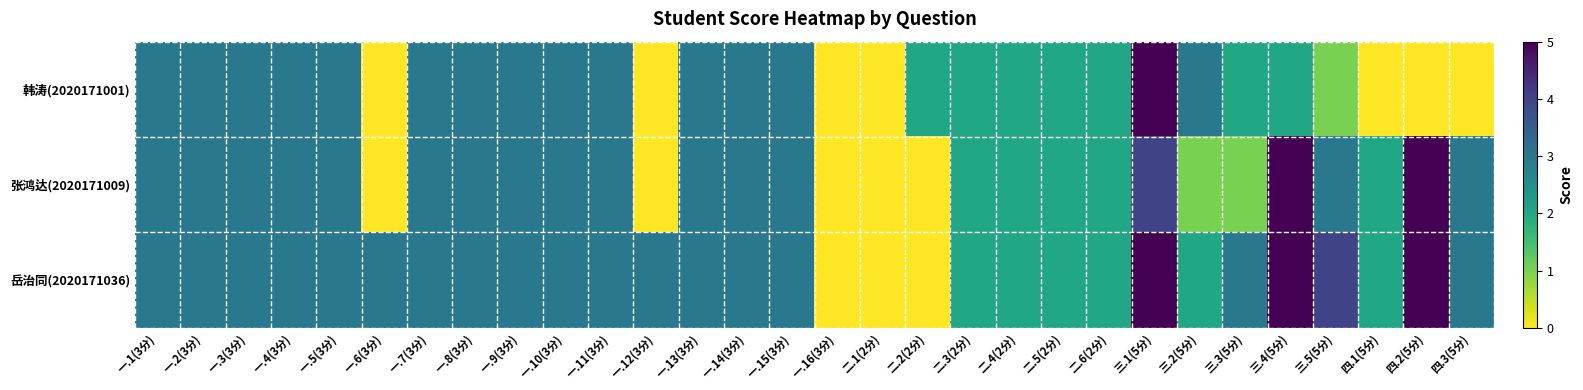

How many series are shown in this chart?

3